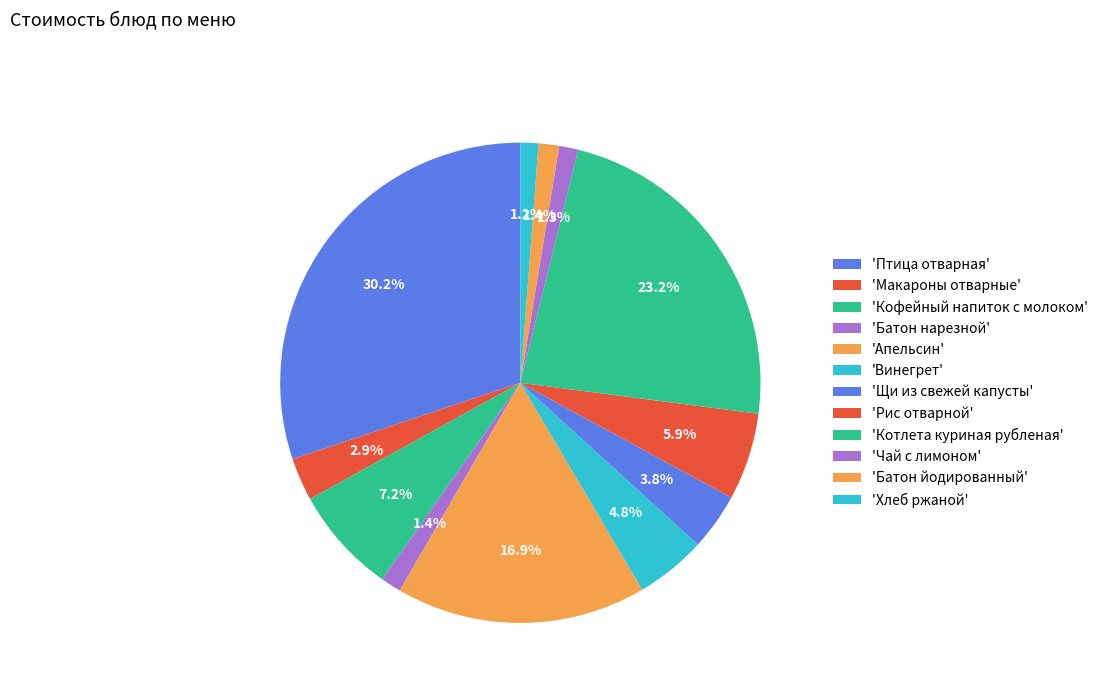

Which slice is the smallest?

Хлеб ржаной